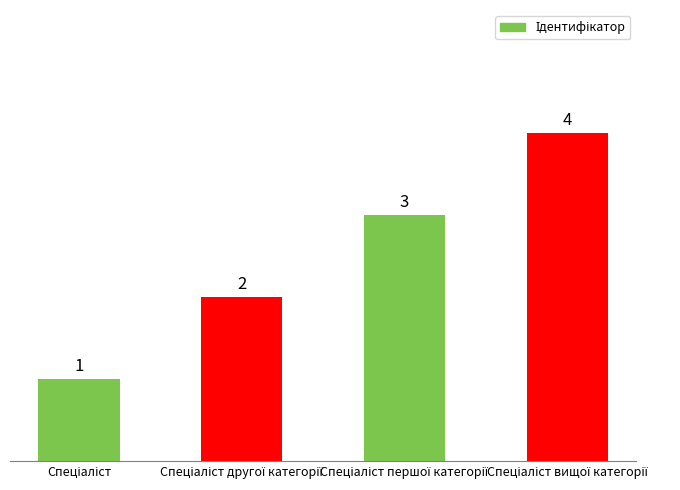

What is the difference between the maximum and minimum values?

3